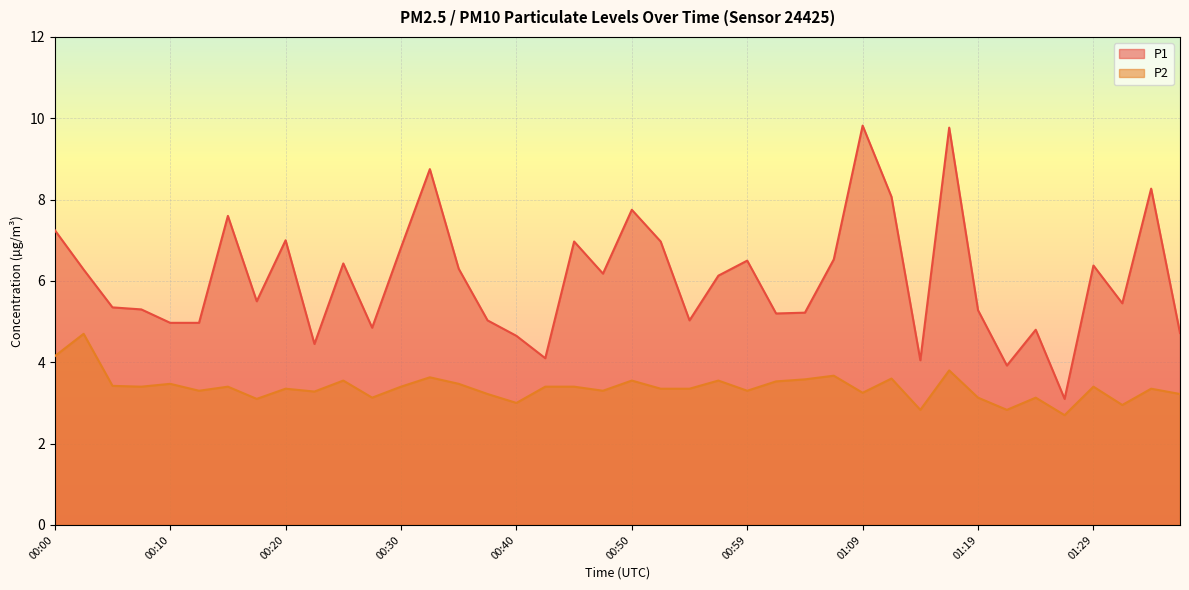

What is the label of the 33rd point from the right?

00:17